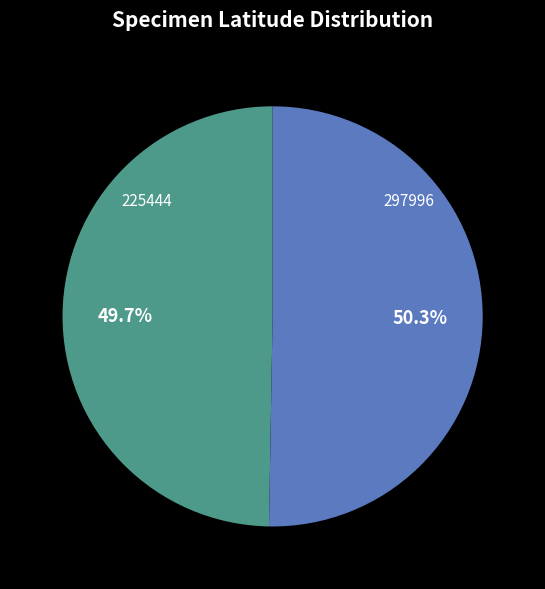

To the nearest percent, what is the difference between the 297996 and 225444 slice percentages?

1%